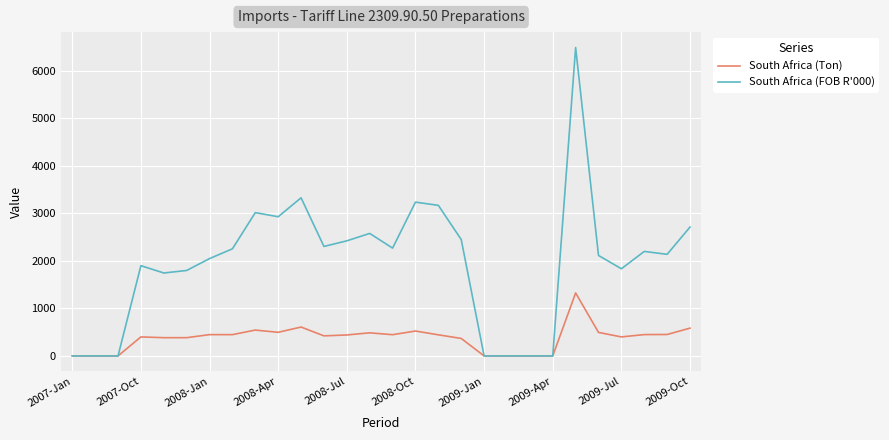

Does the chart display data point markers on the line(s)?

No